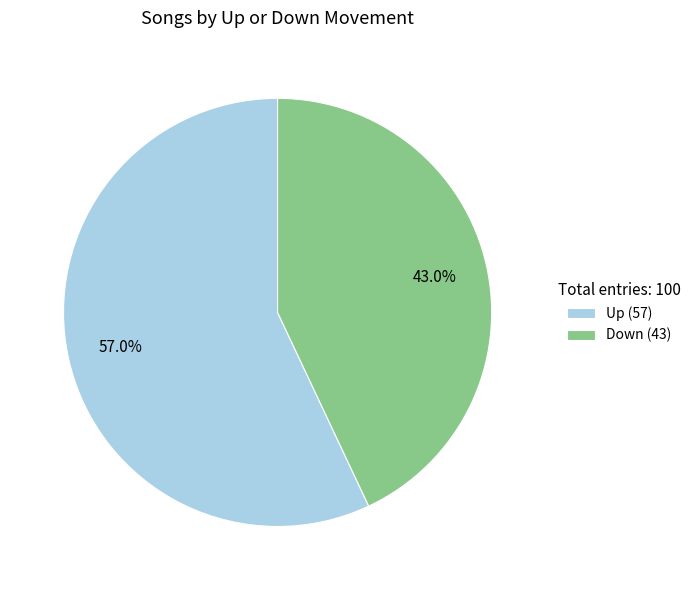

Which slice represents more than half of the pie?

Up (57)